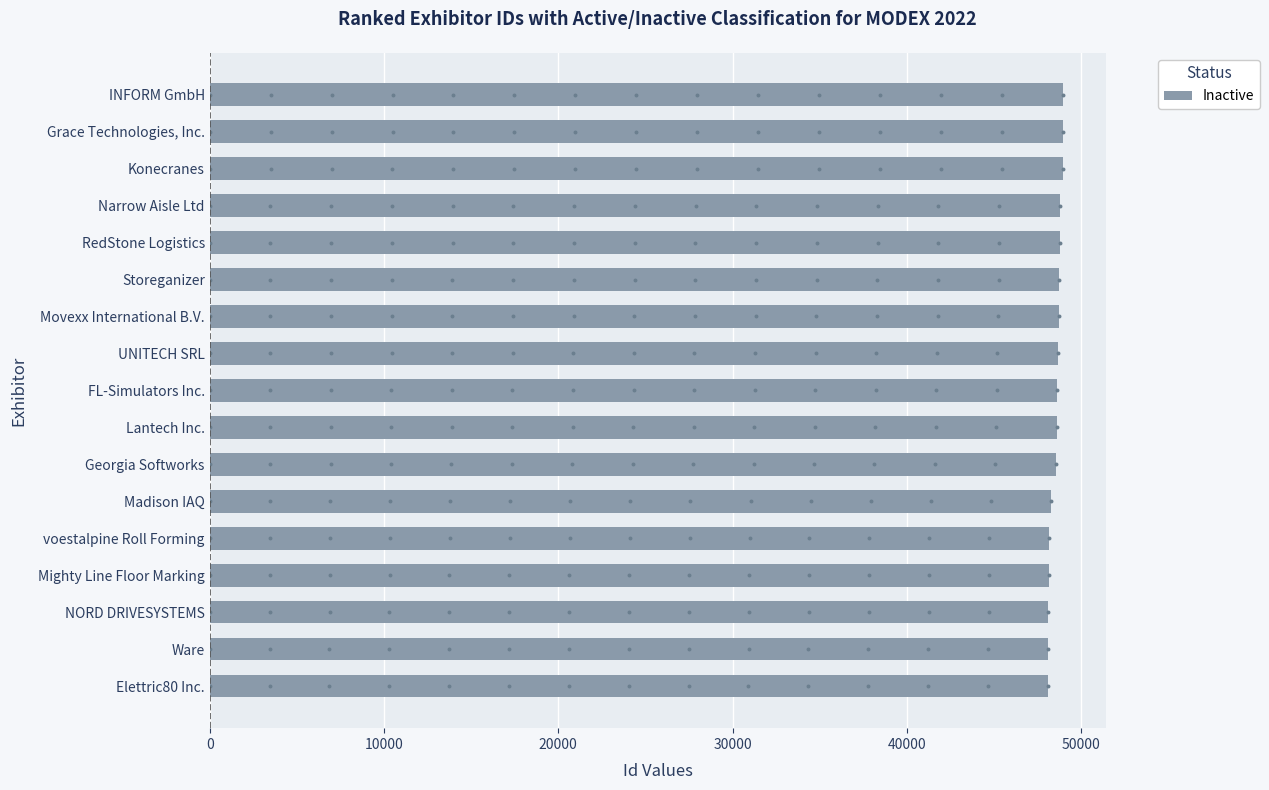

Which has a higher value, Elettric80 Inc. or INFORM GmbH?

INFORM GmbH